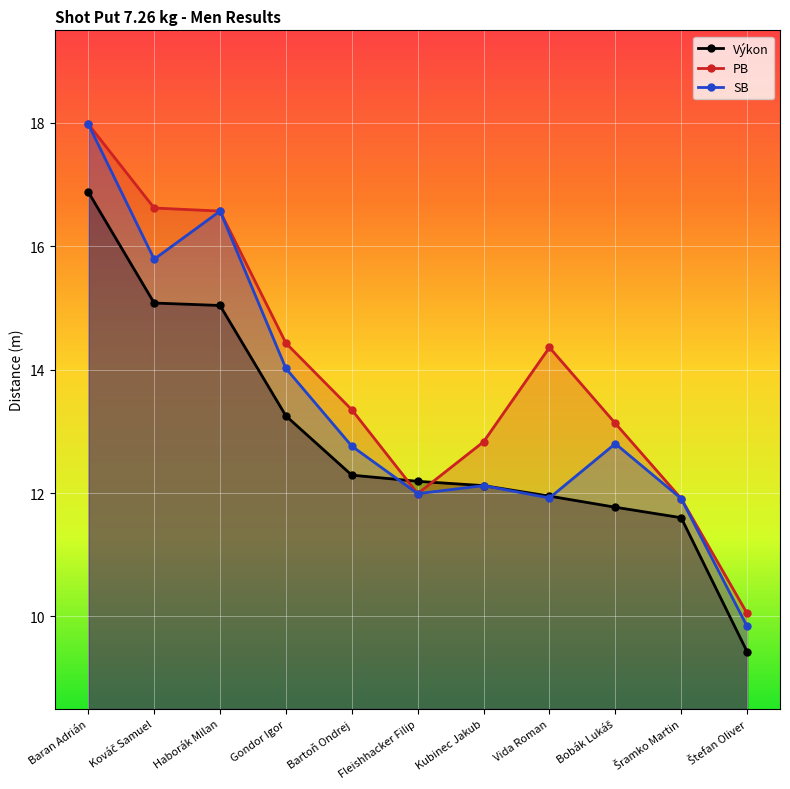

What is the sum of the PB values at Štefan Oliver and Bobák Lukáš?

23.2